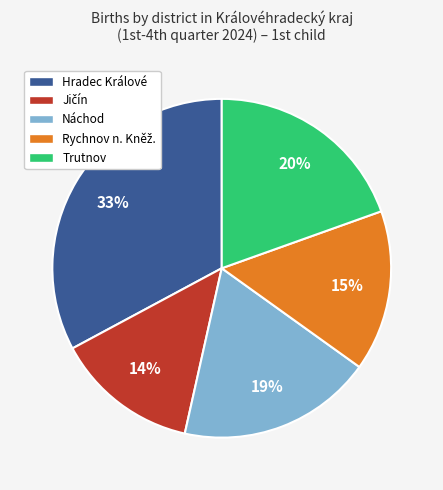

The Náchod slice represents 19% of the pie. True or false?

True